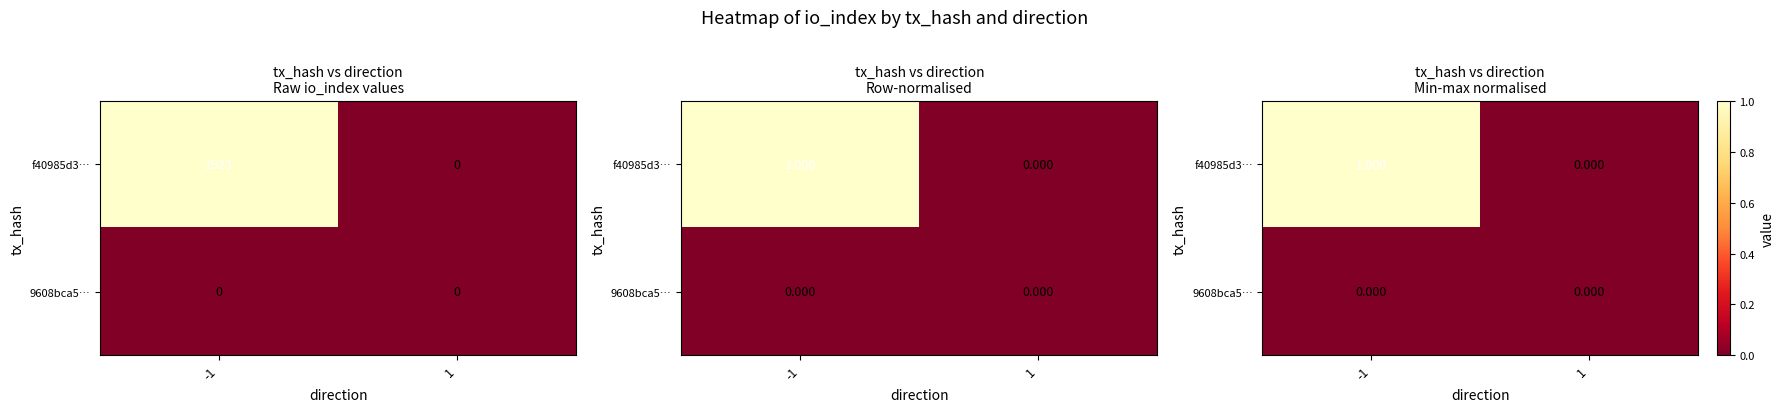

List the labels in order of f40985d3… value, largest first.

-1, 1